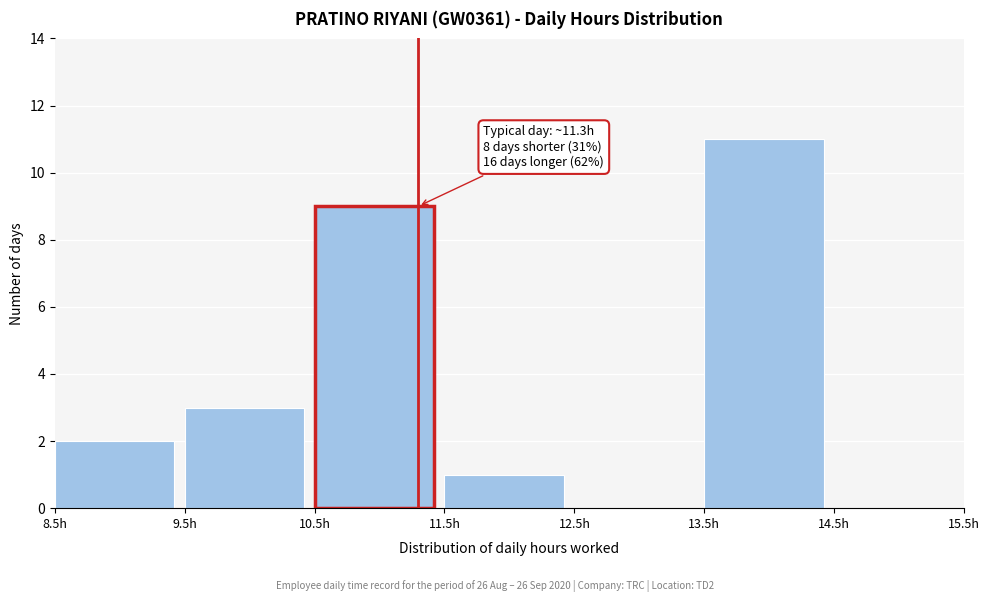

Which range on the x-axis has the tallest bar?

13.5 to 14.5